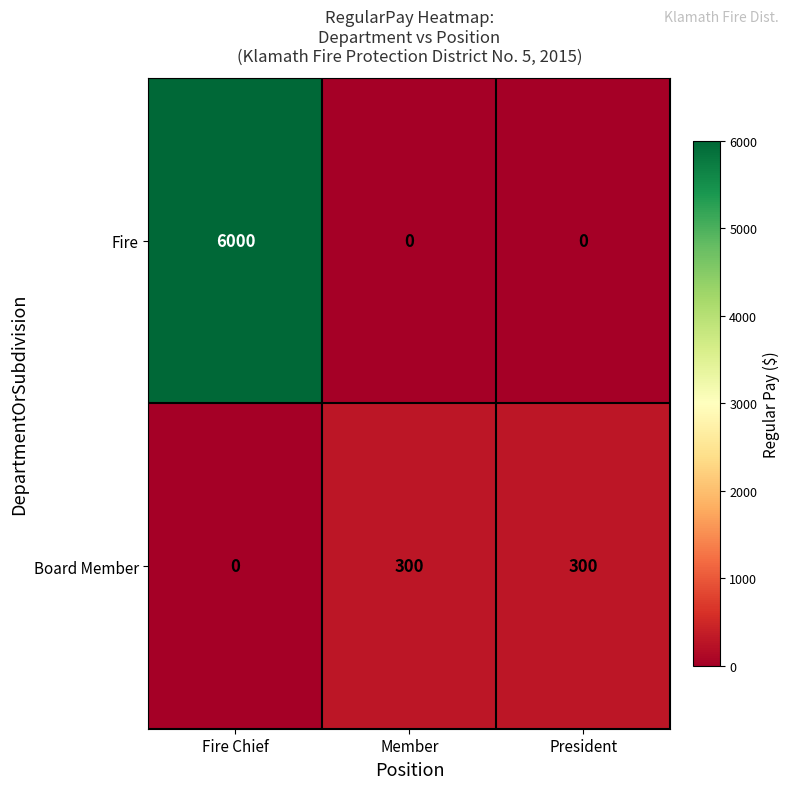

Rank the series at President from highest to lowest value.

Board Member, Fire